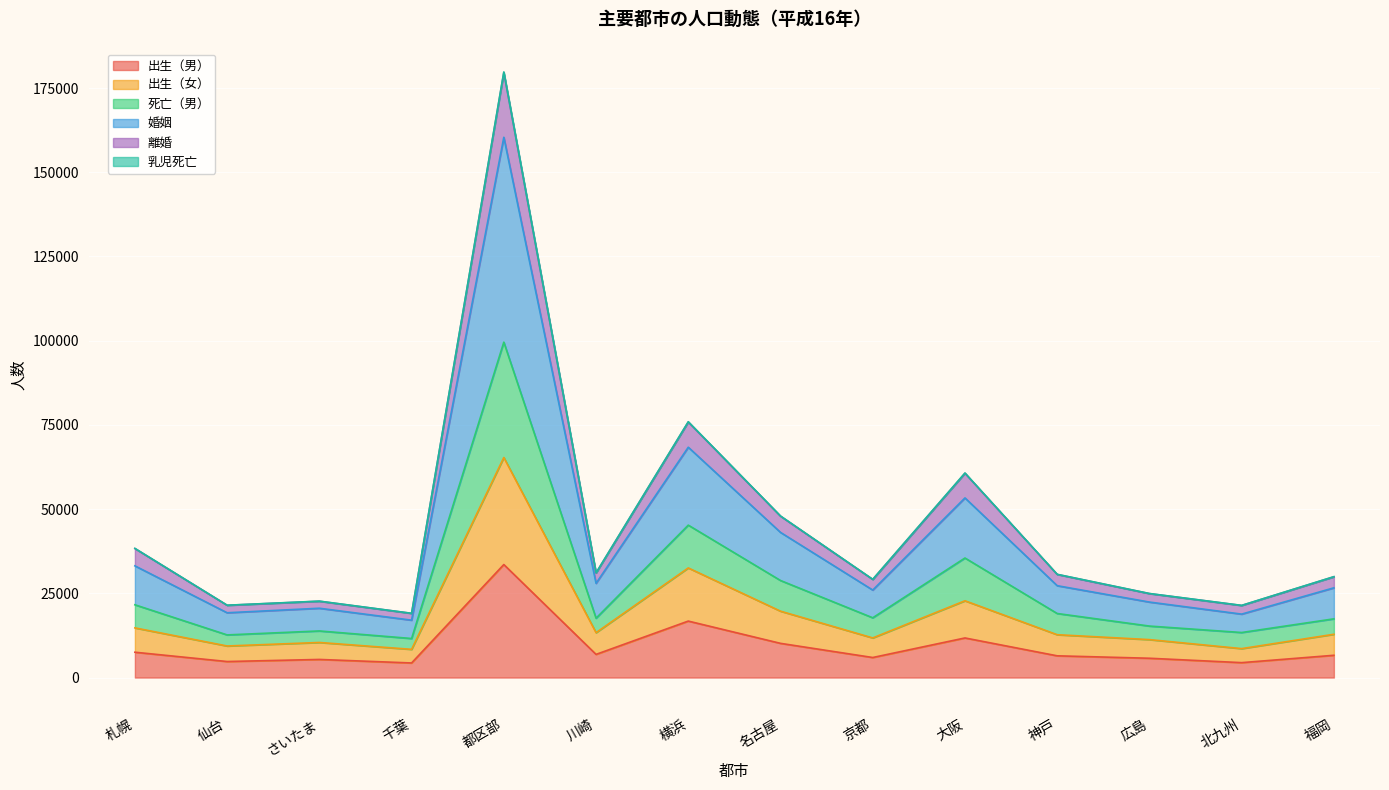

What is the minimum value for 出生（男）?

4333